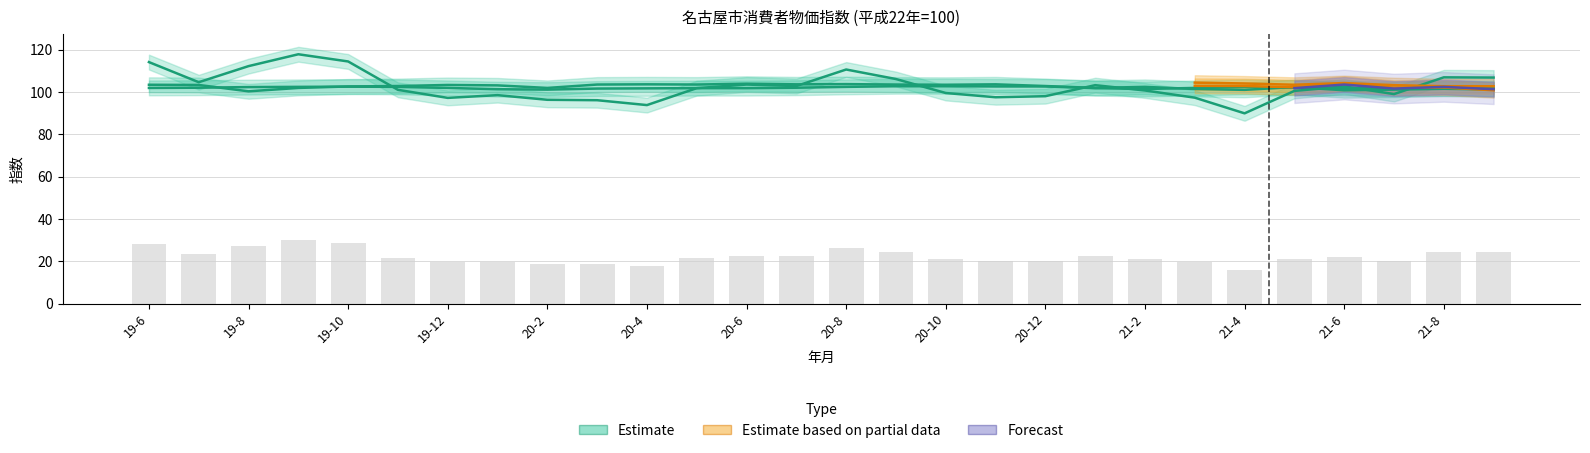

Between 20-5 and 21-9, which is larger?

21-9